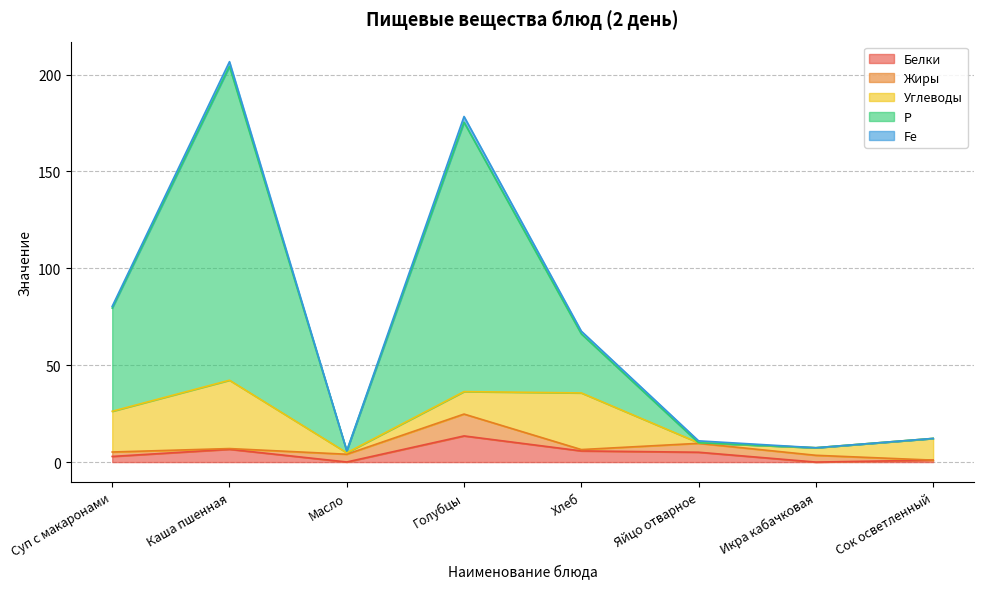

At which label is Белки closest to 6?

Хлеб